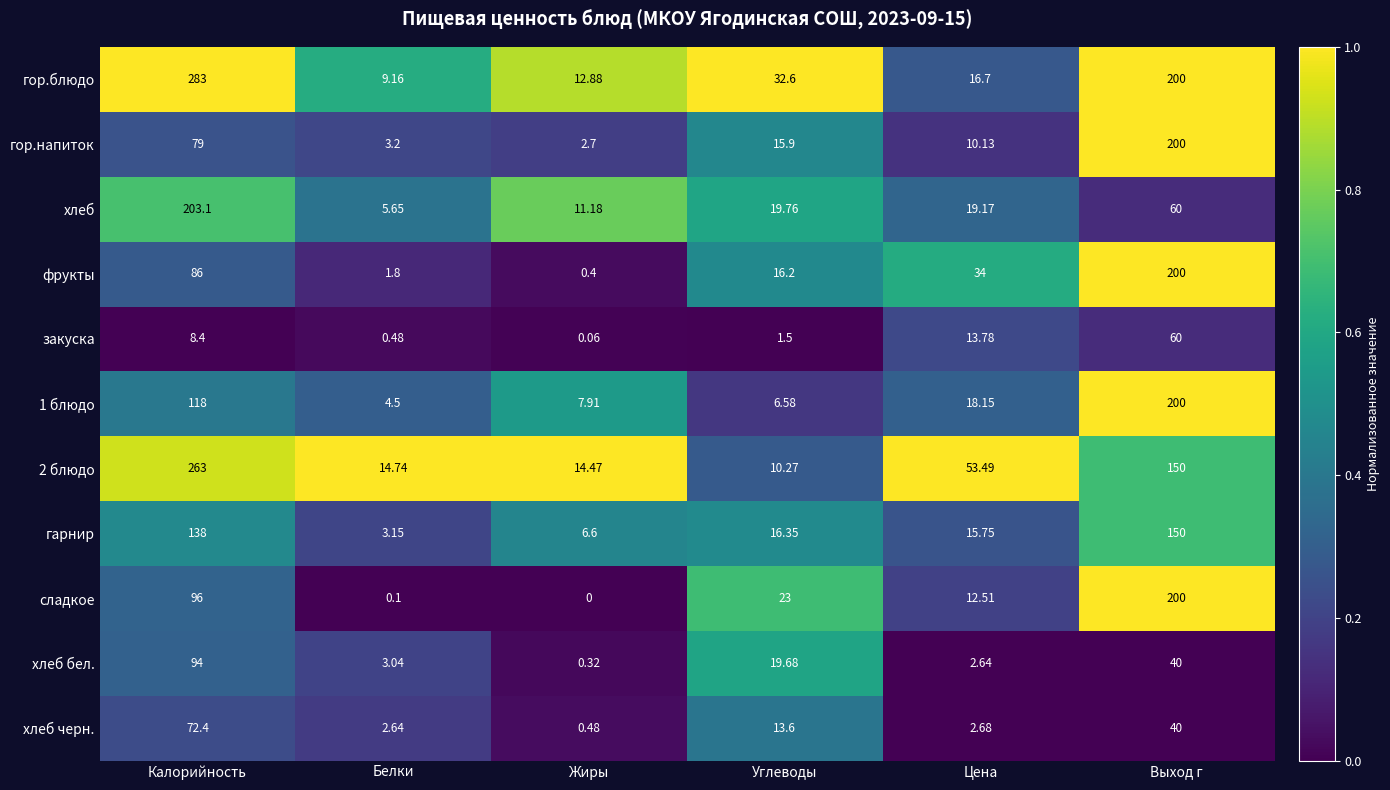

Which series has the largest total across all categories?

гор.блюдо